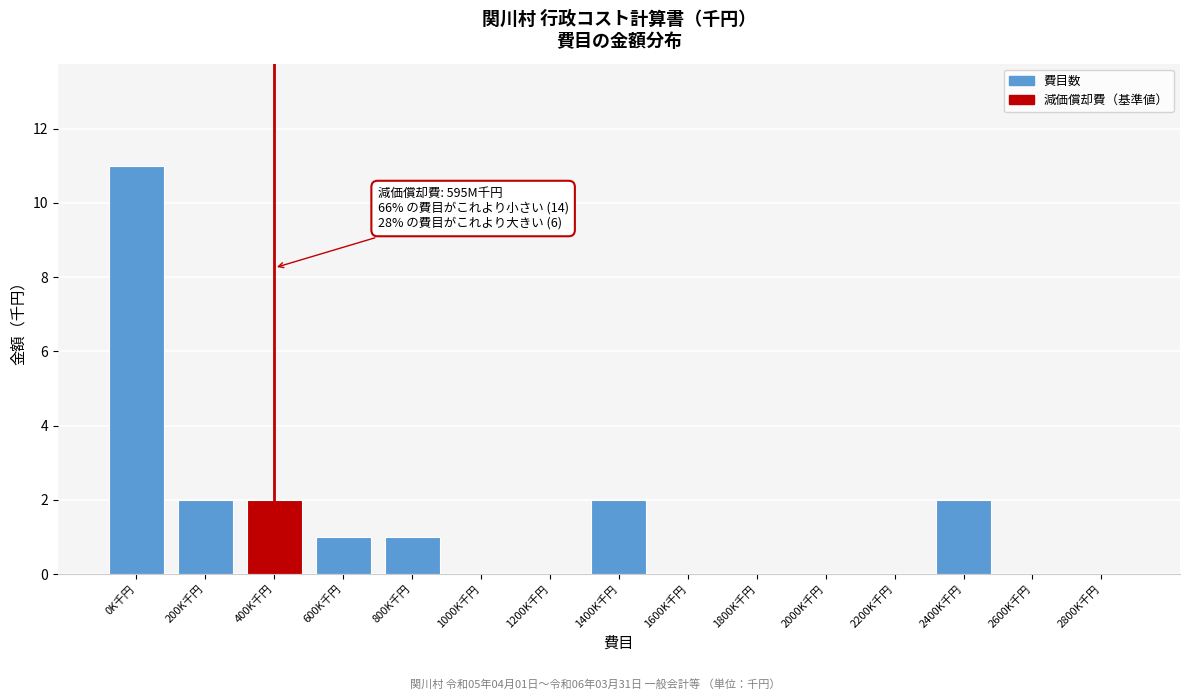

Reading left to right, transcribe all the data shown in this chart.

0K千円=11	200K千円=2	400K千円=2	600K千円=1	800K千円=1	1000K千円=0	1200K千円=0	1400K千円=2	1600K千円=0	1800K千円=0	2000K千円=0	2200K千円=0	2400K千円=2	2600K千円=0	2800K千円=0